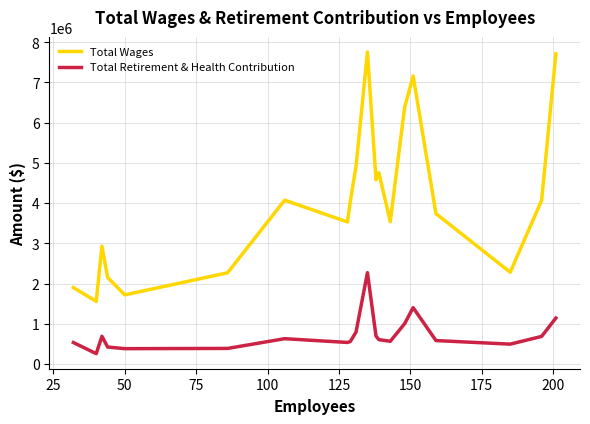

Which series has the widest spread of values?

Total Wages